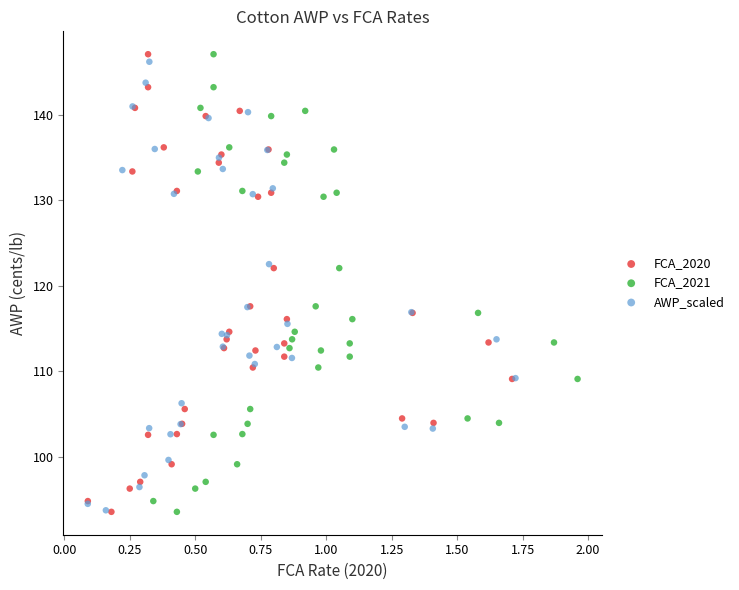

What are all the series names shown in the legend?

FCA_2020, FCA_2021, AWP_scaled